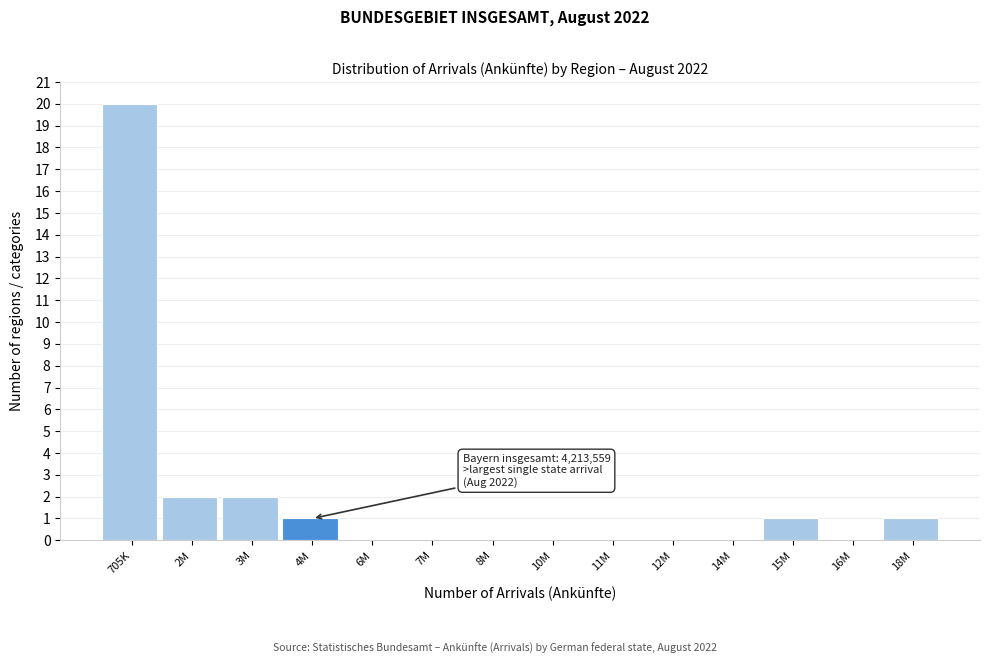

Reading left to right, list all the values displayed in this chart.

705K=20	2M=2	3M=2	4M=1	6M=0	7M=0	8M=0	10M=0	11M=0	12M=0	14M=0	15M=1	16M=0	18M=1